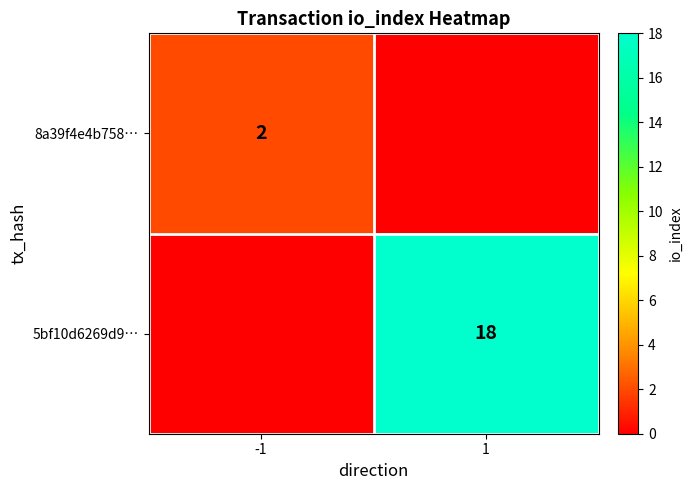

How many distinct data groups are displayed?

2